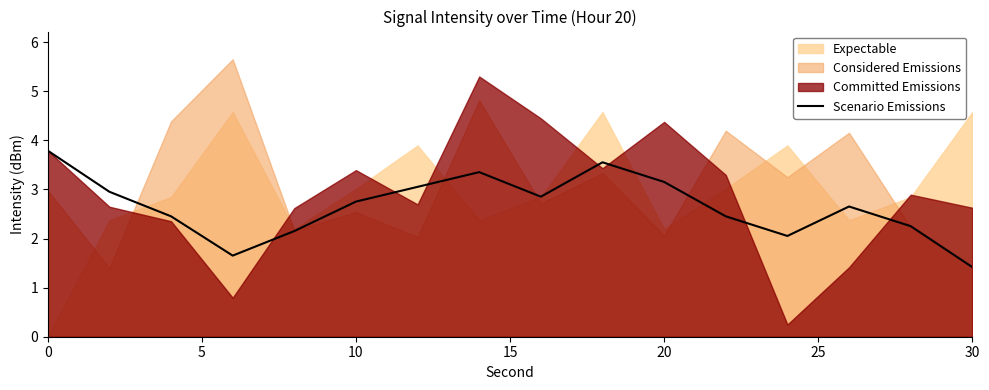

The value of Scenario Emissions at 10 is 0.7. True or false?

False